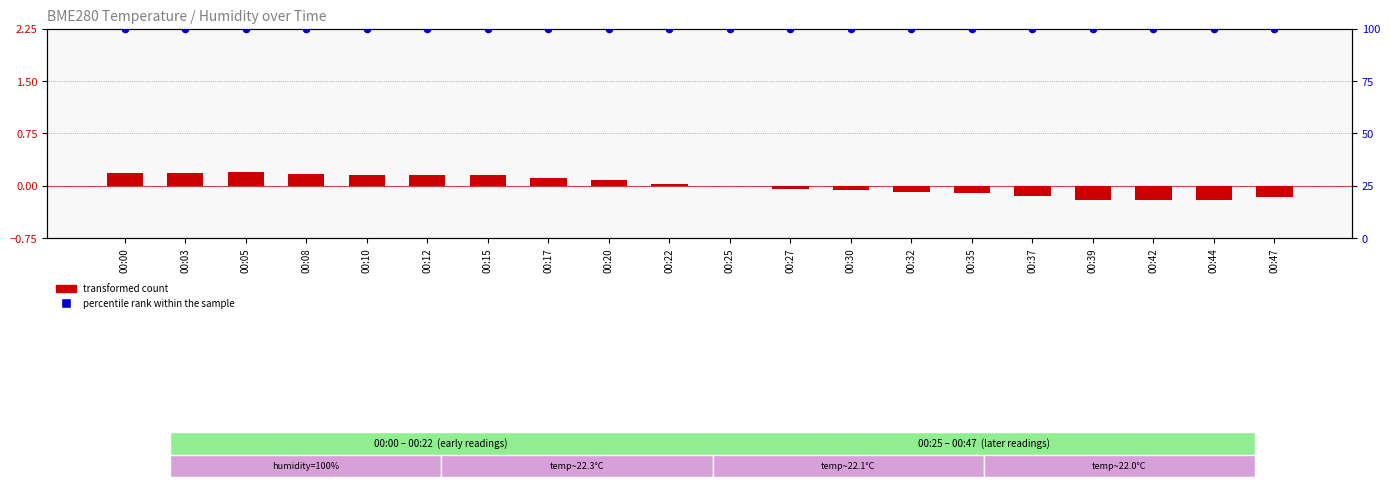

What are all the series names shown in the legend?

transformed count, percentile rank within the sample